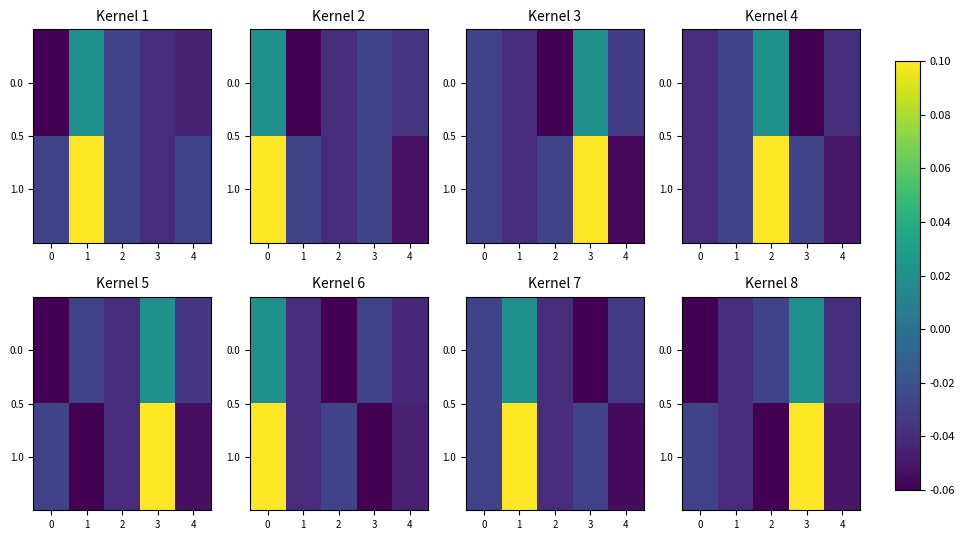

How many categories are shown in the chart?

5